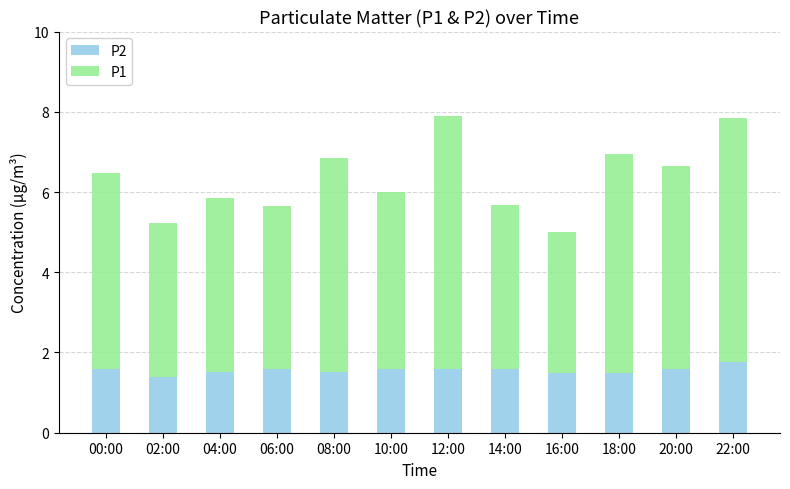

Reading left to right, transcribe the values for P2.

1.6	1.4	1.5	1.6	1.5	1.6	1.6	1.6	1.5	1.5	1.6	1.8